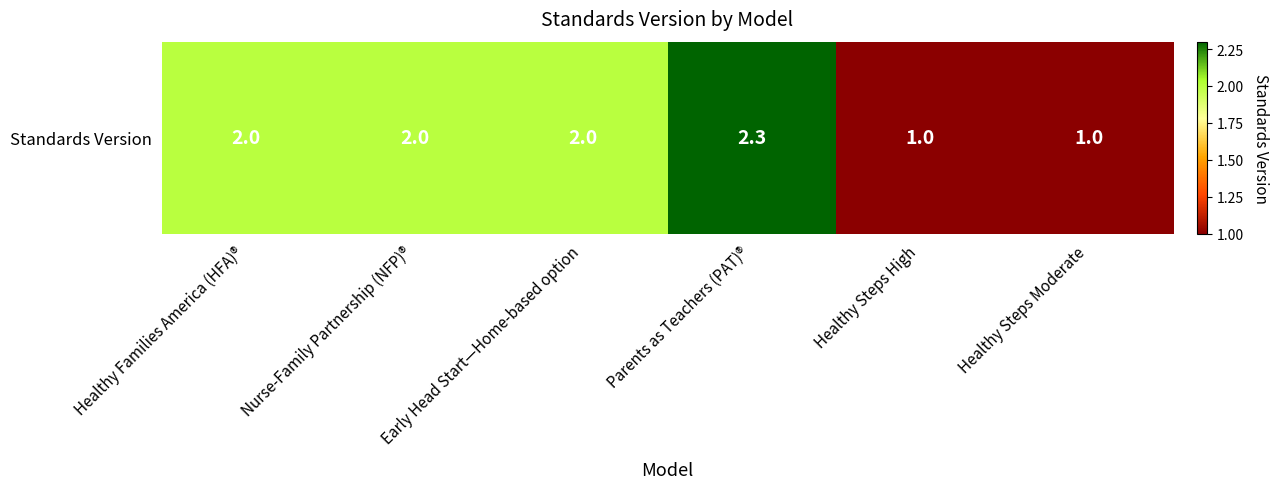

Is it true that the value at Early Head Start—Home-based option is 0.7?

False